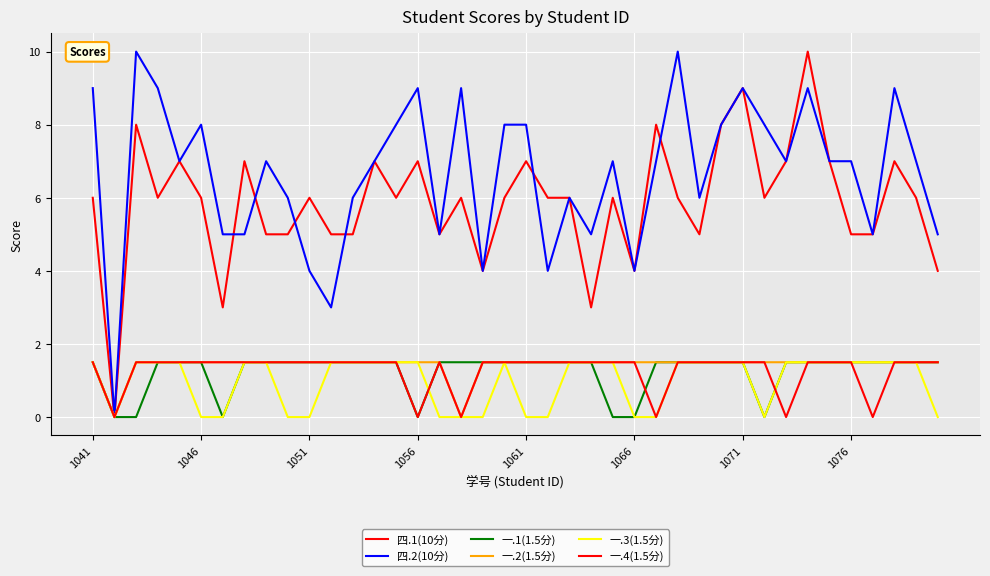

How many 一.2(1.5分) values are between 1 and 2?

38